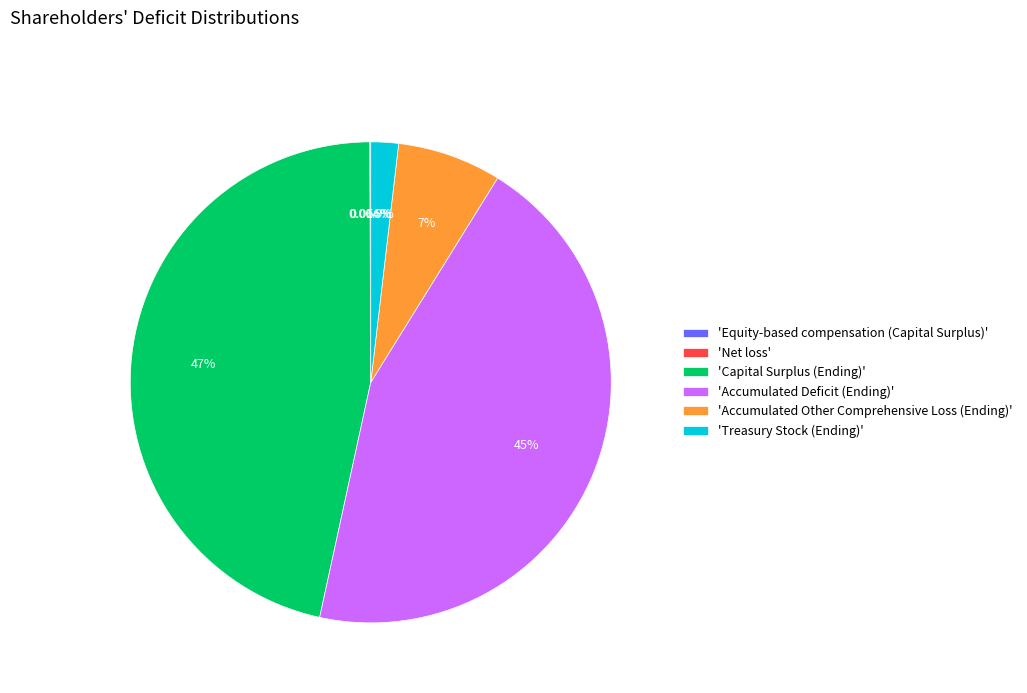

Which category has the biggest portion of the pie?

'Capital Surplus (Ending)'